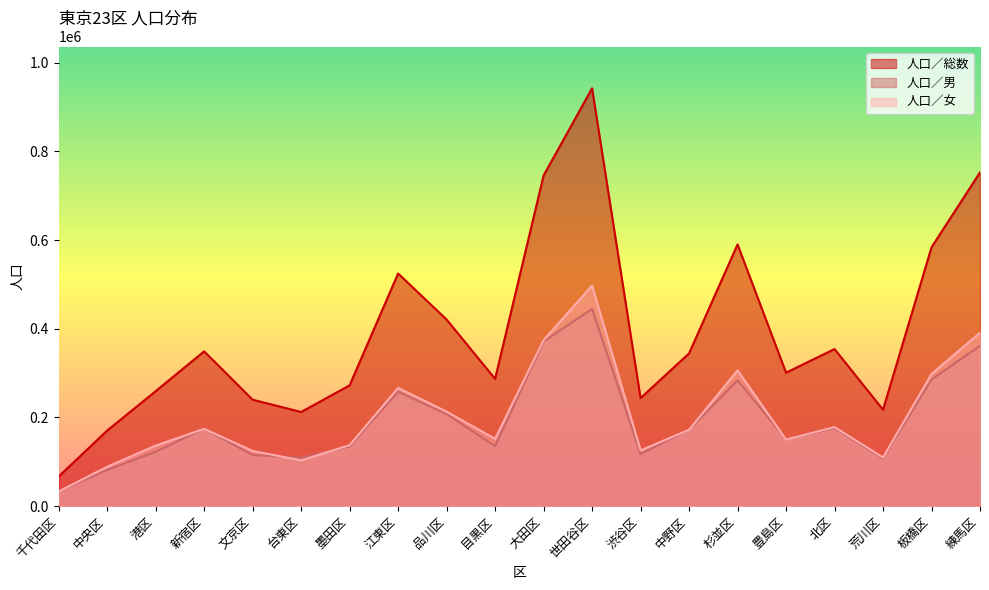

In 人口／女, how many points are higher than both neighbors (excluding endpoints)?

5